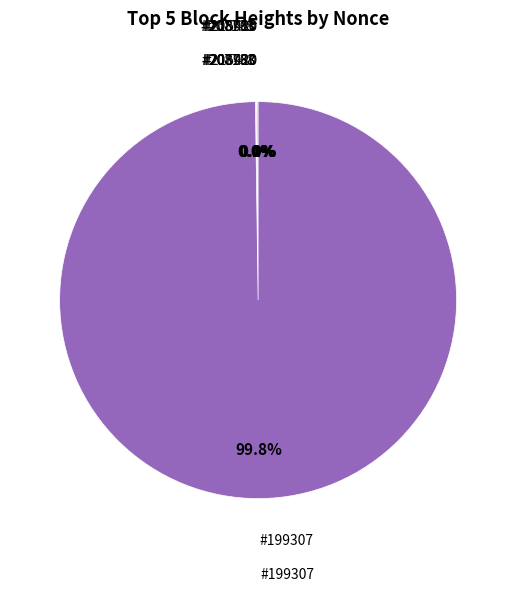

To the nearest percent, what is the average slice percentage?

20%